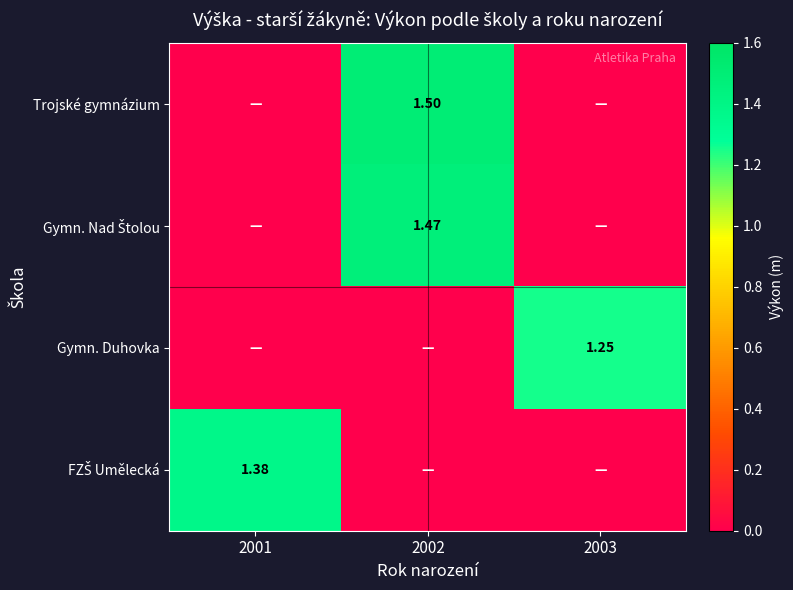

Rank the series by their maximum value, from highest to lowest.

Trojské gymnázium, Gymn. Nad Štolou, FZŠ Umělecká, Gymn. Duhovka